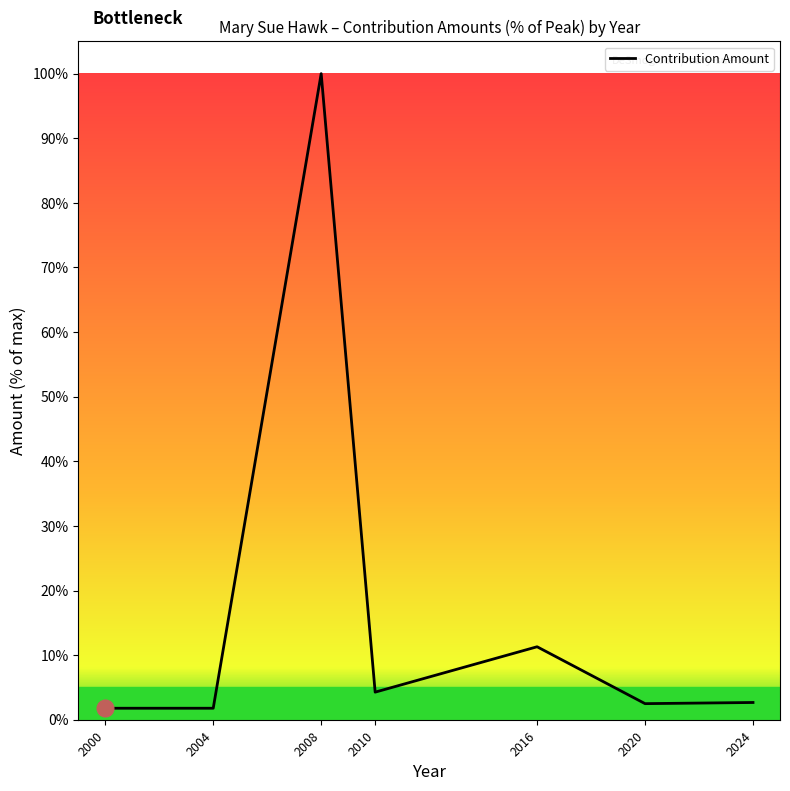

What is the change in value from 2004 to 2016?

+9.5